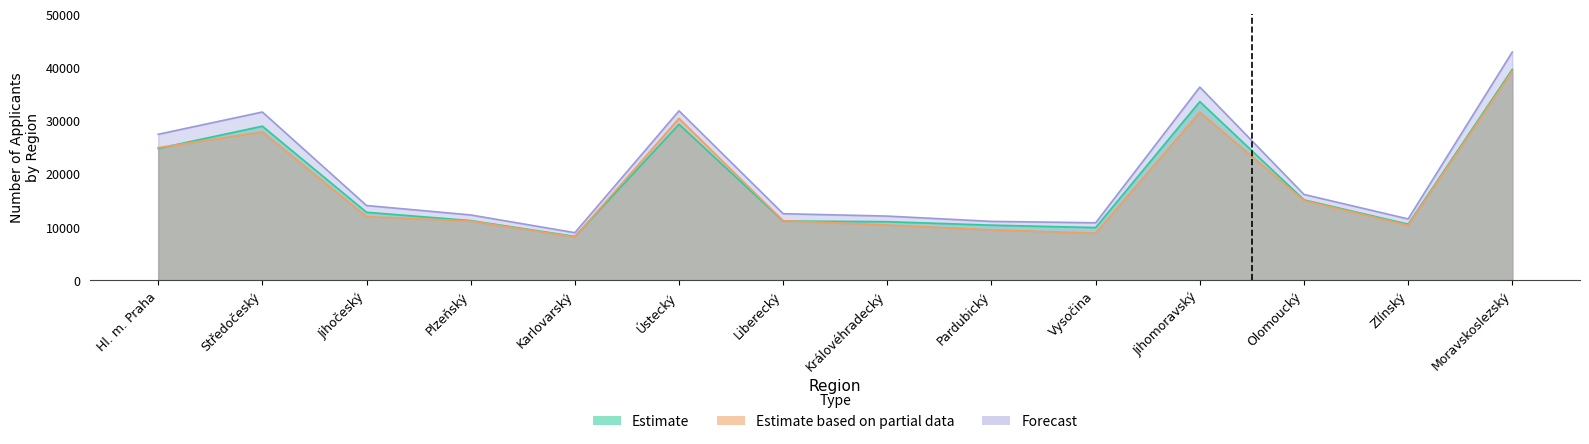

Which series has the largest total across all categories?

Forecast (Total Dec 2023)